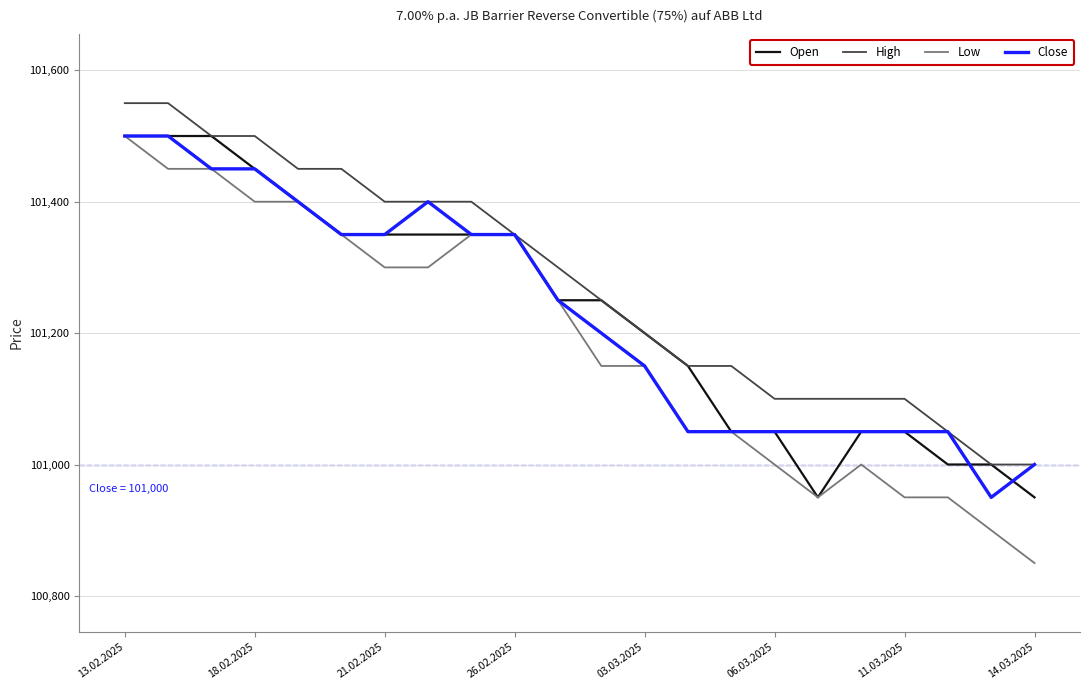

What is the minimum value shown in the chart?

100850